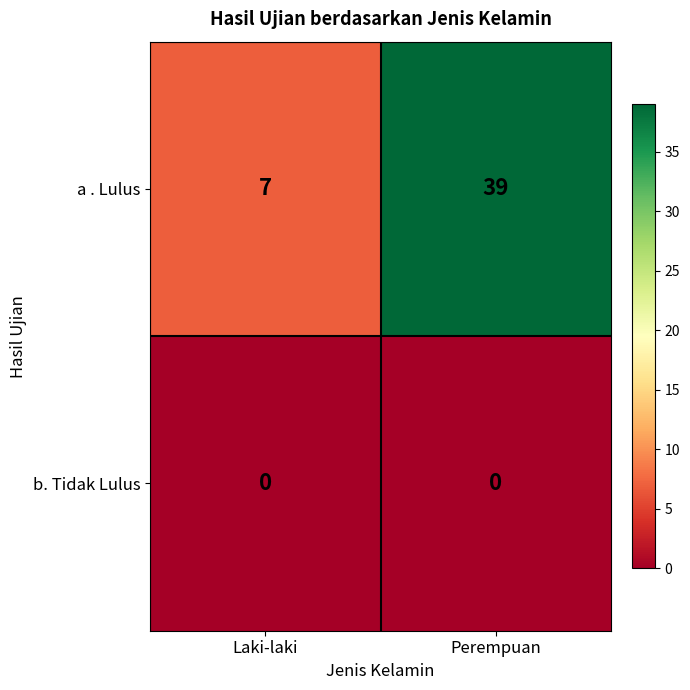

Rank the series by their average value, from highest to lowest.

a . Lulus, b. Tidak Lulus